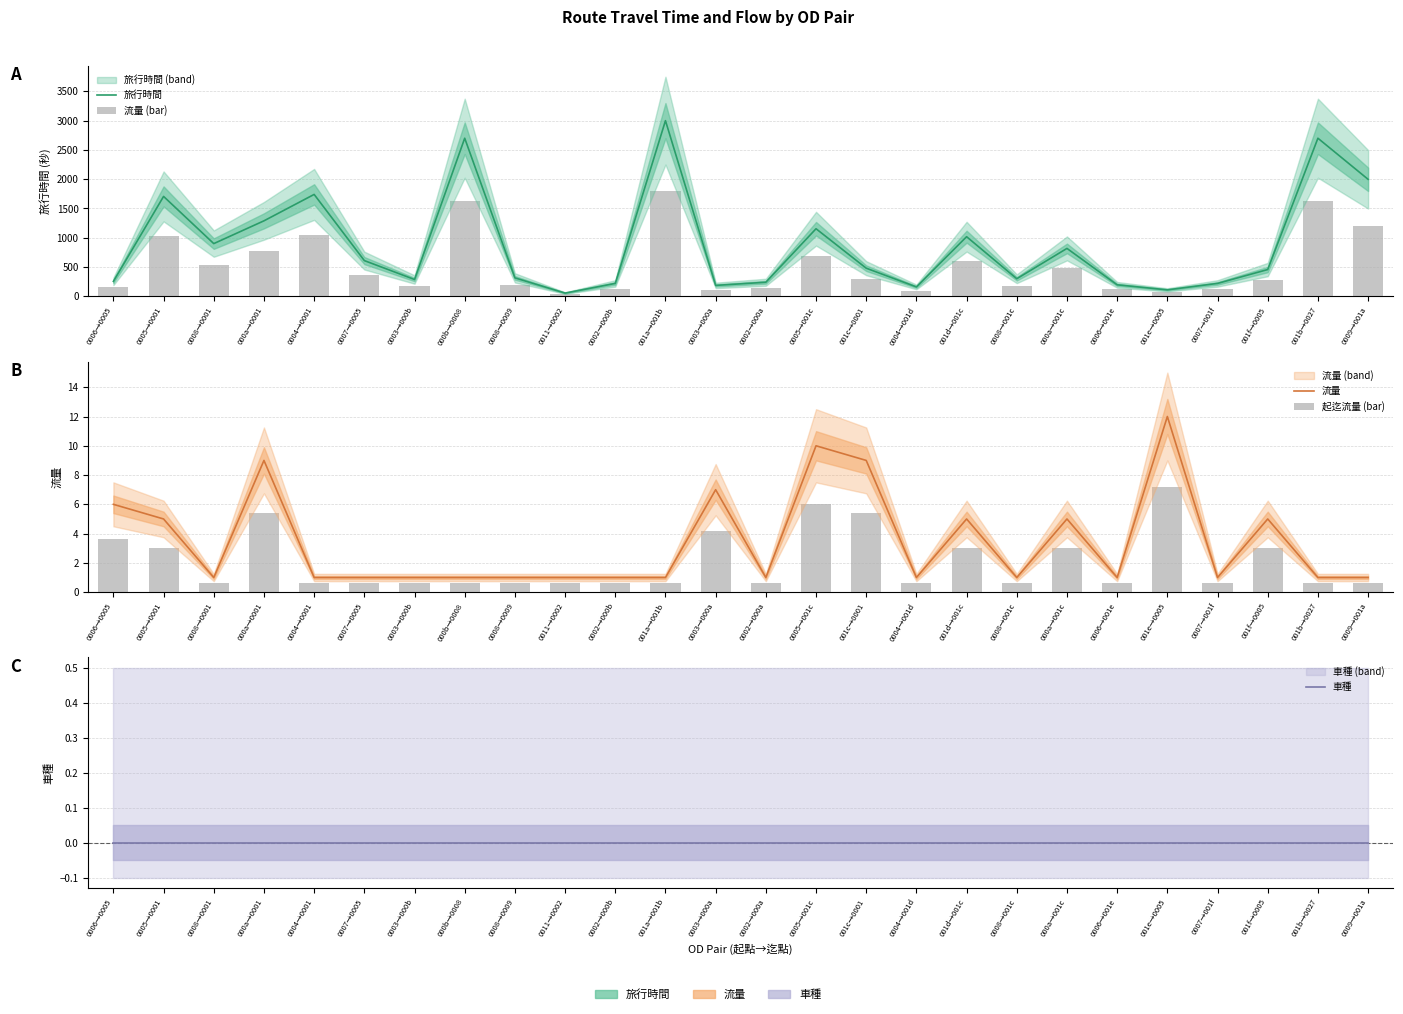

What is the difference between the maximum and minimum values in the 流量 series?

11.0